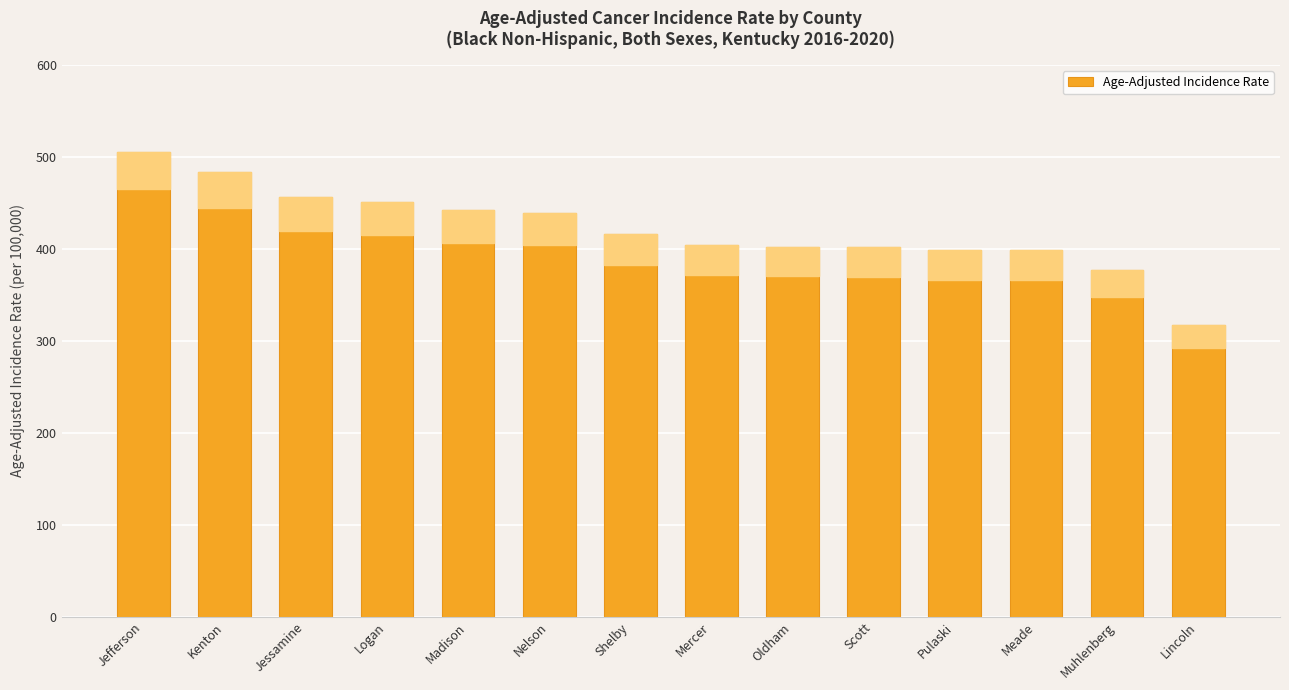

What is the sum of all values?

5892.5